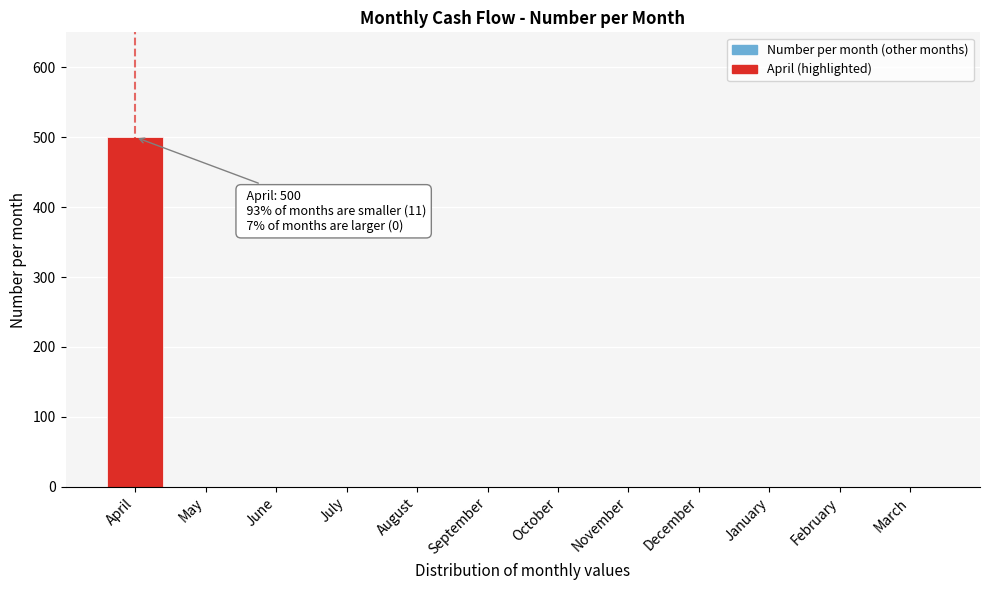

Reading right to left, list all the values displayed in this chart.

March=0	February=0	January=0	December=0	November=0	October=0	September=0	August=0	July=0	June=0	May=0	April=500